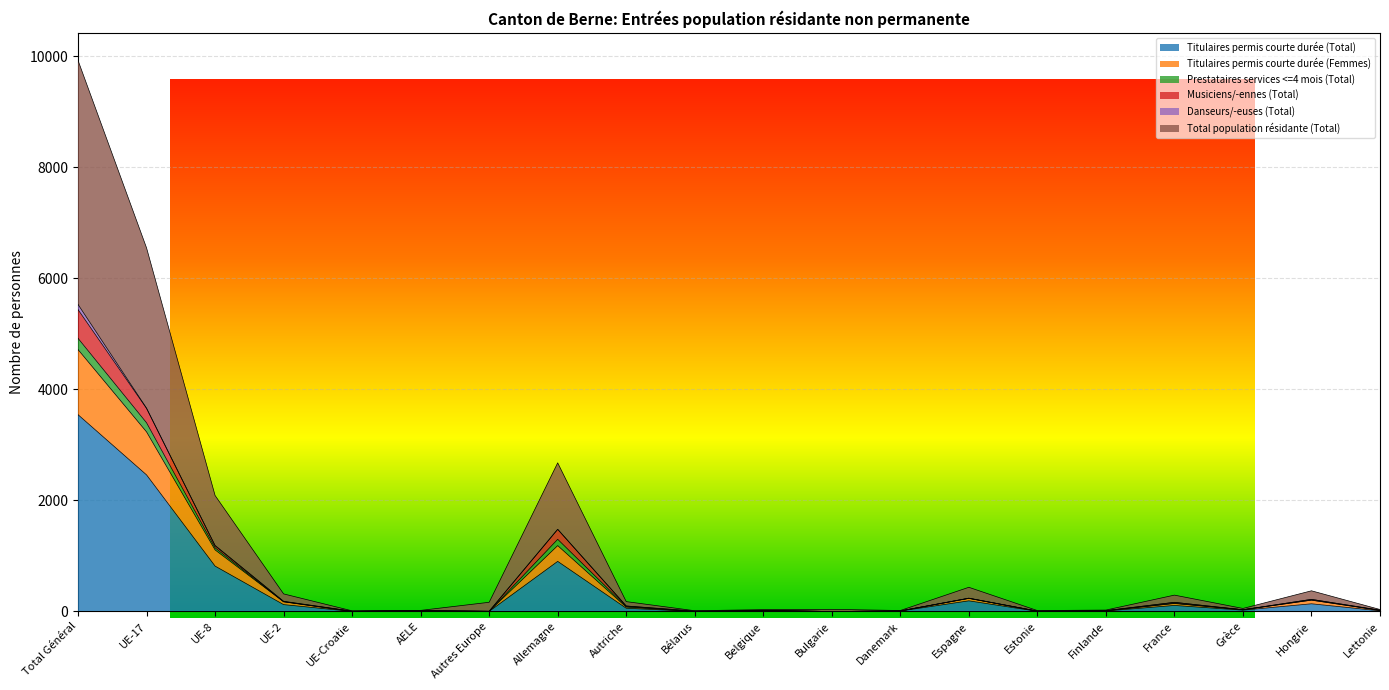

True or false: Total population résidante (Total) and Titulaires permis courte durée (Femmes) intersect in this chart.

False